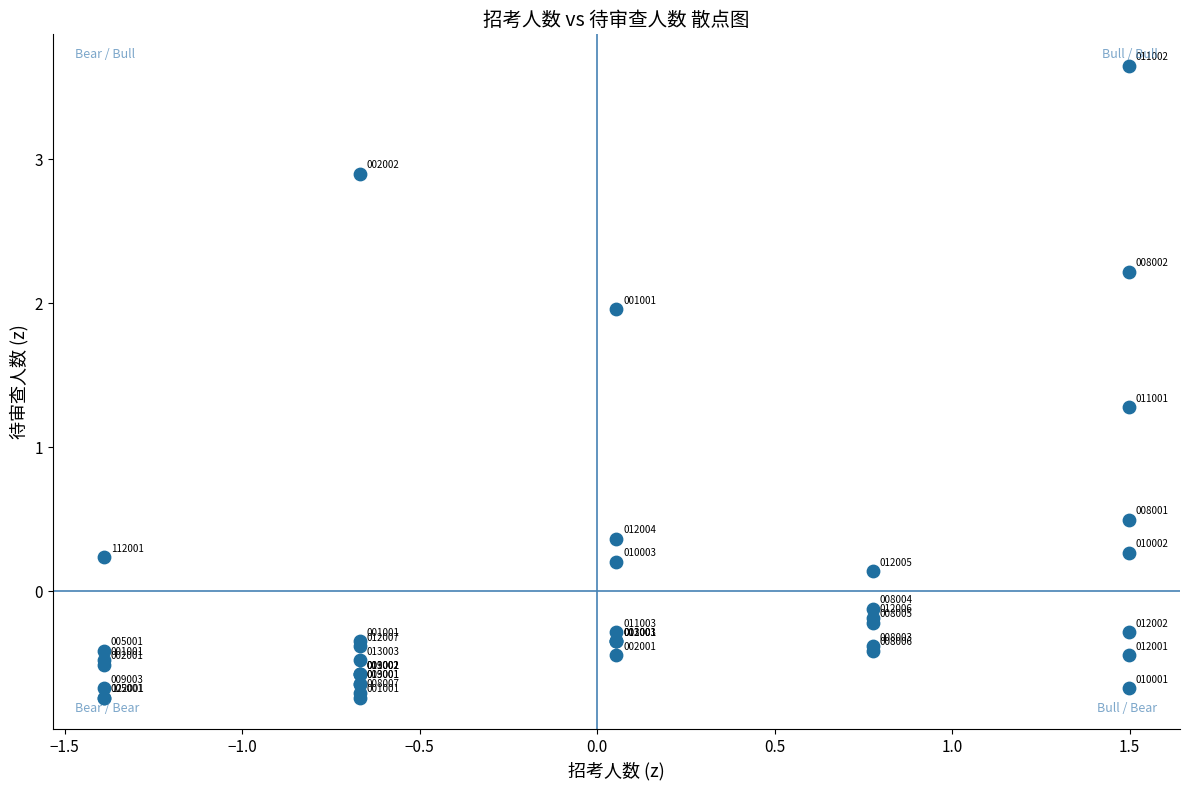

What Y value in the scatter plot is closest to 1?

1.3